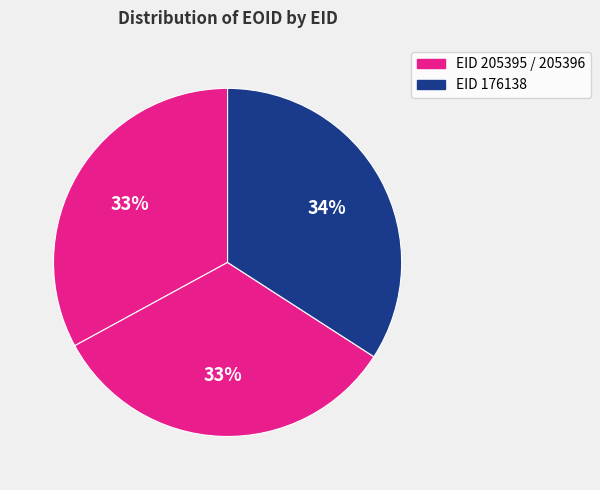

Is there a majority slice in this chart?

No